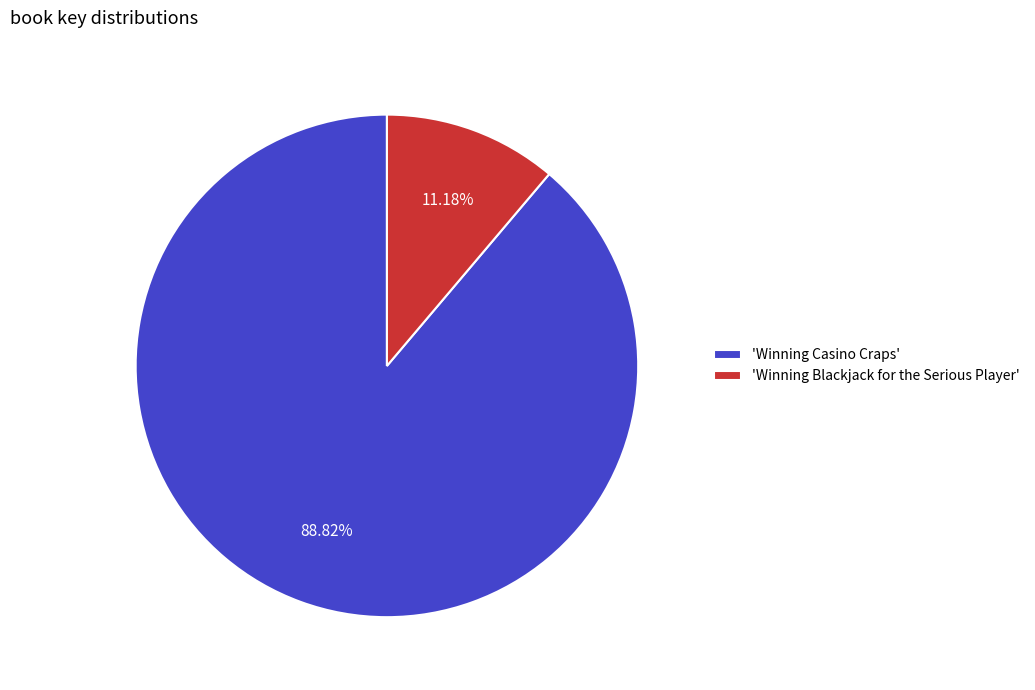

Which slice is the largest?

'Winning Casino Craps'